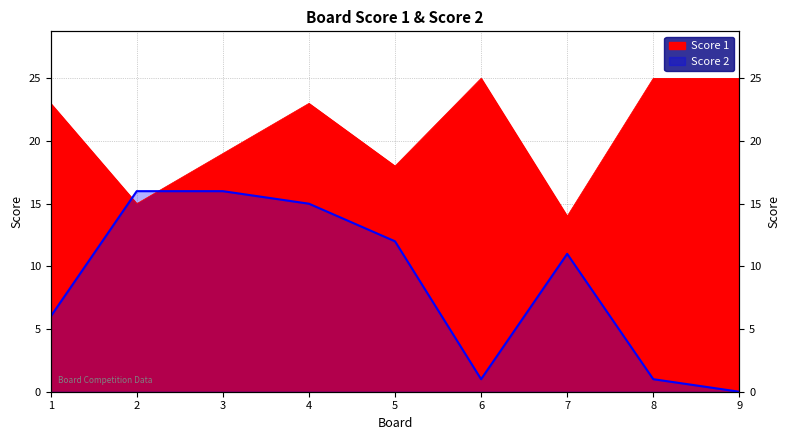

Reading left to right, what are all the values shown in this chart?

Score 1: 23	15	19	23	18	25	14	25	25
Score 2: 6	16	16	15	12	1	11	1	0